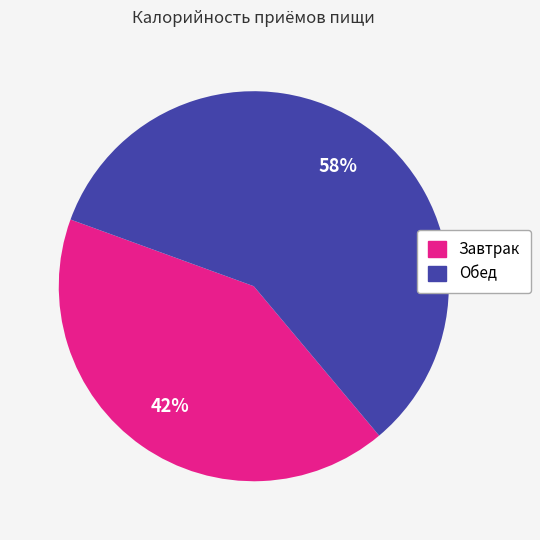

Do Обед and Завтрак together represent more than half of the pie?

Yes